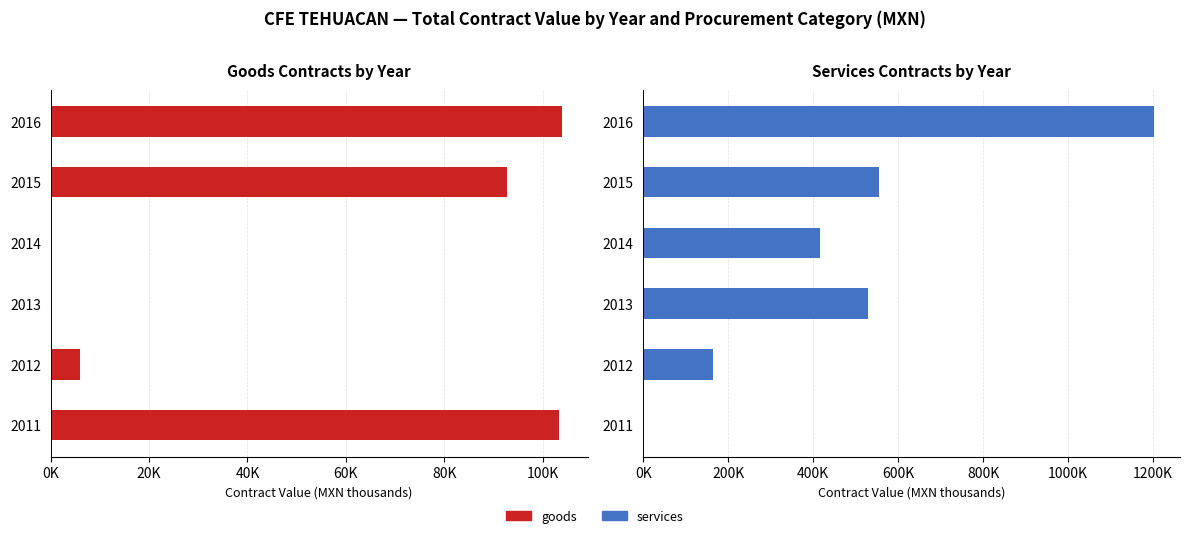

What is the total value across all series at 2012?

171.4